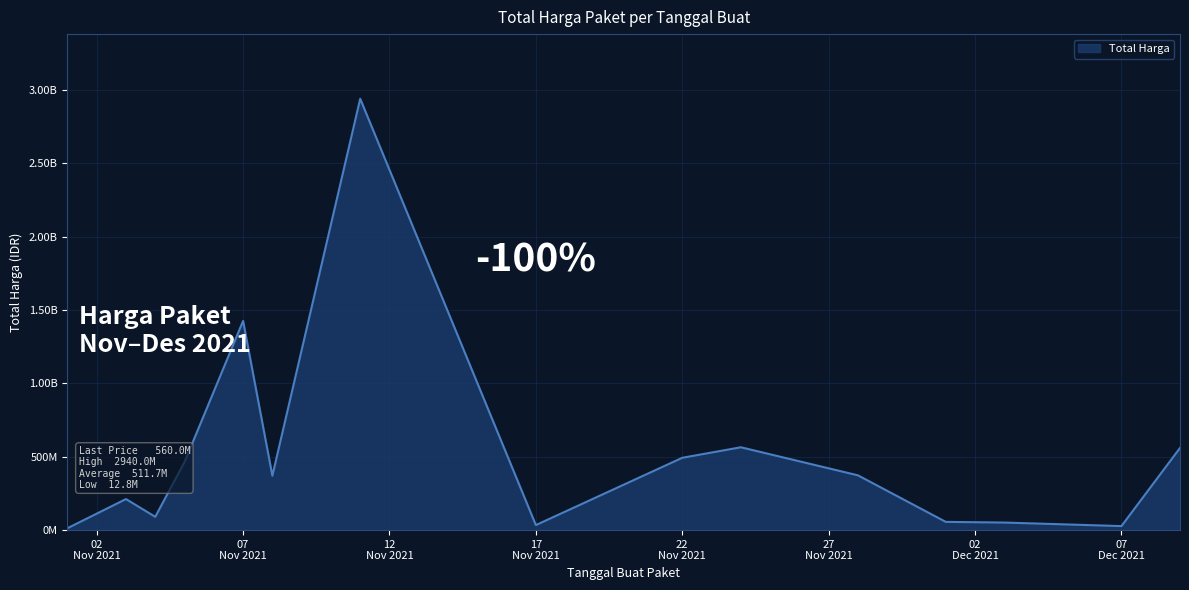

Is this an area chart (filled region under the line)?

Yes